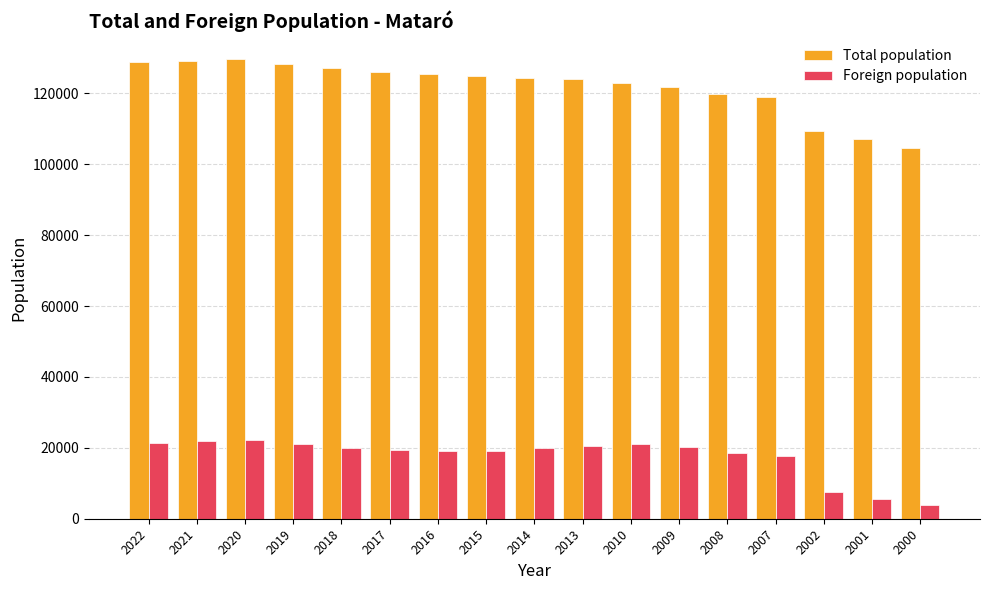

What is the average value of the Total population series?

121910